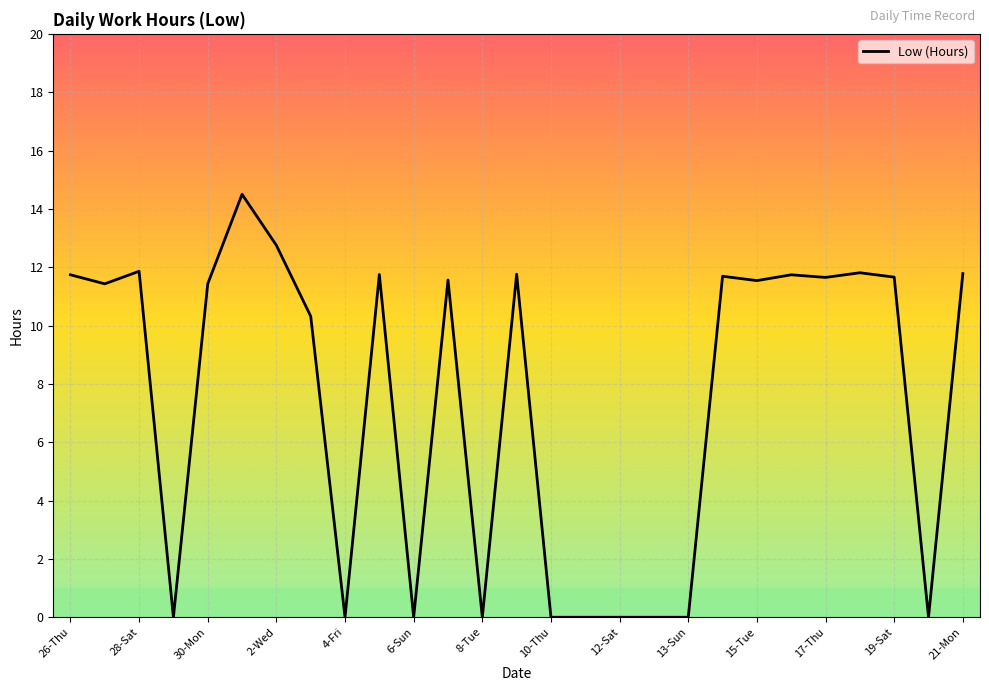

What is the maximum value shown in the chart?

14.5